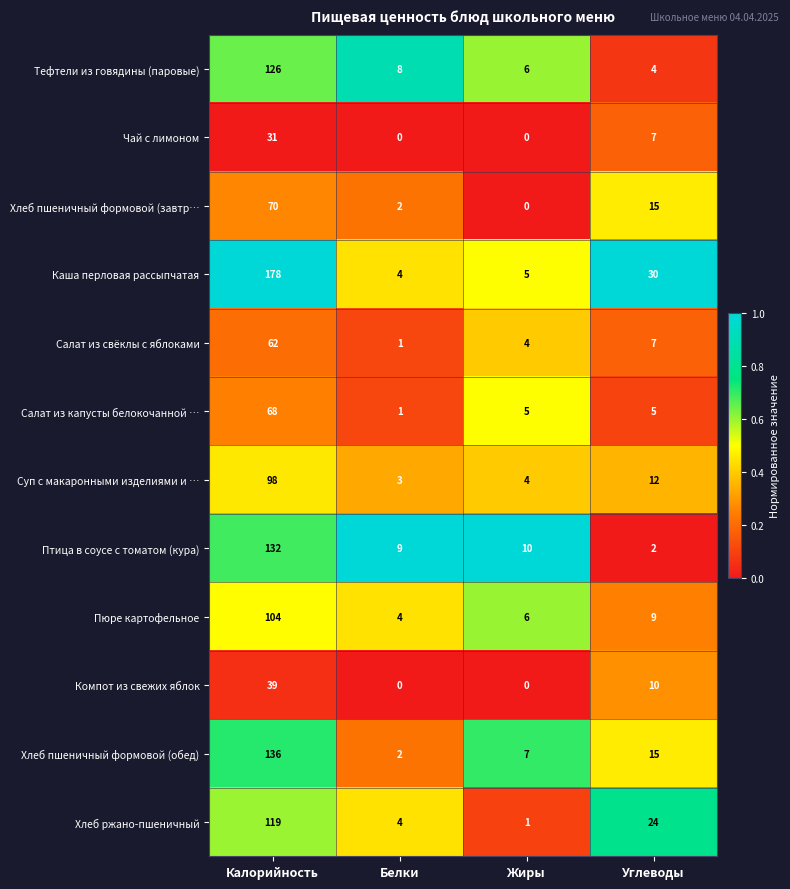

Is it true that Пюре картофельное equals 184 at Калорийность?

False